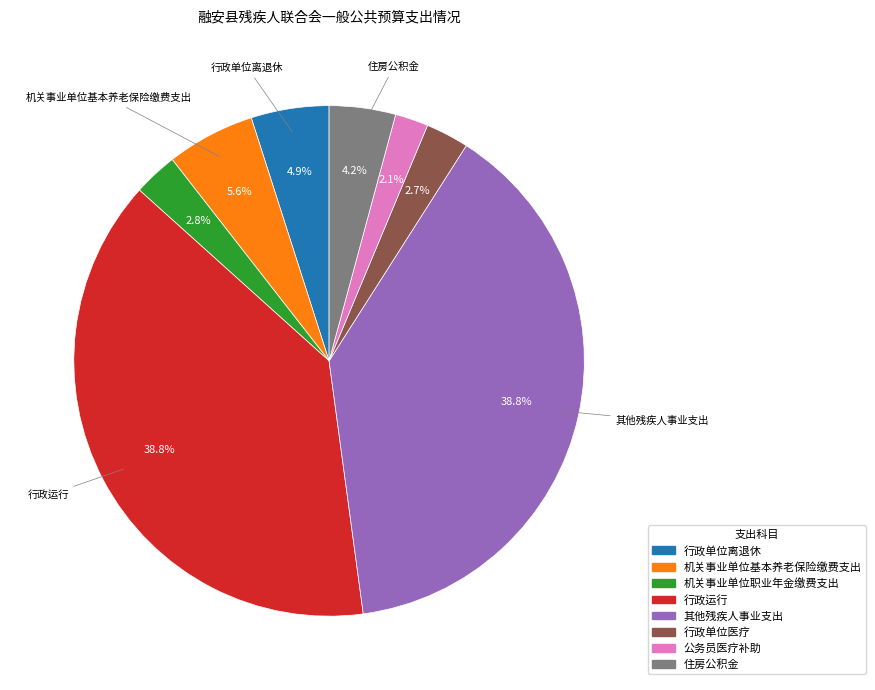

Which has a higher value, 公务员医疗补助 or 机关事业单位基本养老保险缴费支出?

机关事业单位基本养老保险缴费支出